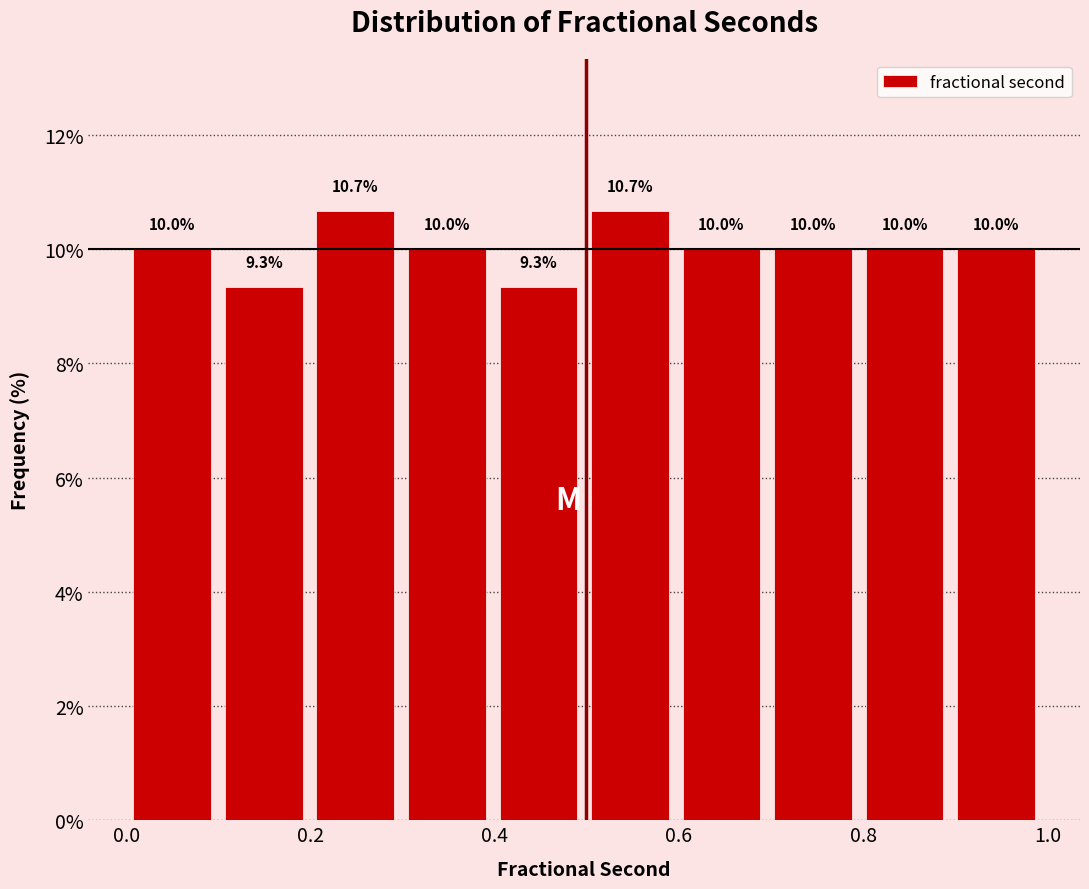

Reading left to right, list every bar in this chart as the range it spans on the x-axis followed by its height. The bar edges are not printed on the chart, so give them approximately, as read against the axis.

0.0 to 0.1: 10.0
0.1 to 0.2: 9.3
0.2 to 0.3: 10.7
0.3 to 0.4: 10.0
0.4 to 0.5: 9.3
0.5 to 0.6: 10.7
0.6 to 0.7: 10.0
0.7 to 0.8: 10.0
0.8 to 0.9: 10.0
0.9 to 1.0: 10.0